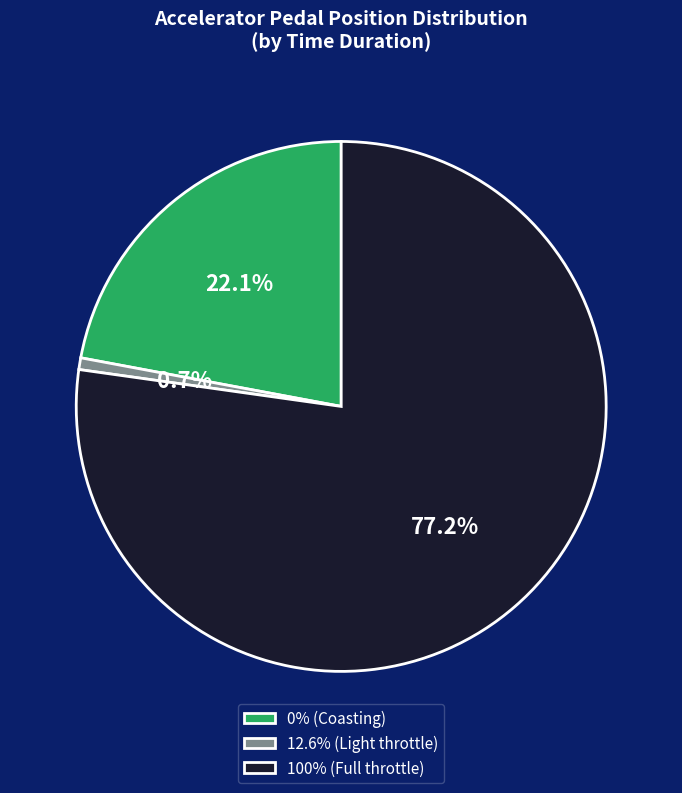

Combined, what portion of the pie is 0% (Coasting) and 12.6% (Light throttle)?

22.8%